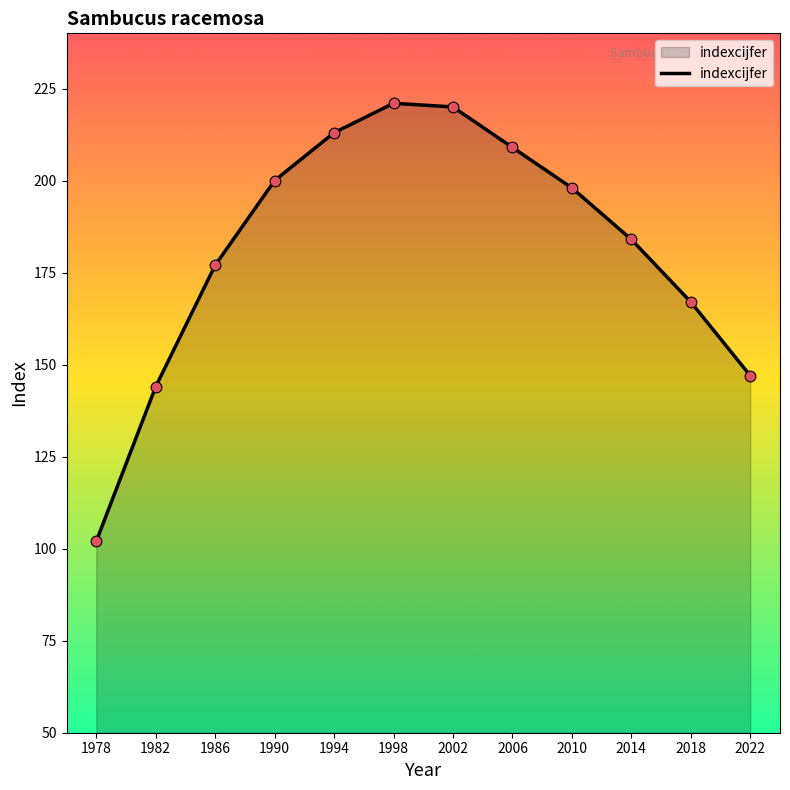

What is the change in value from 1990 to 2014?

-16